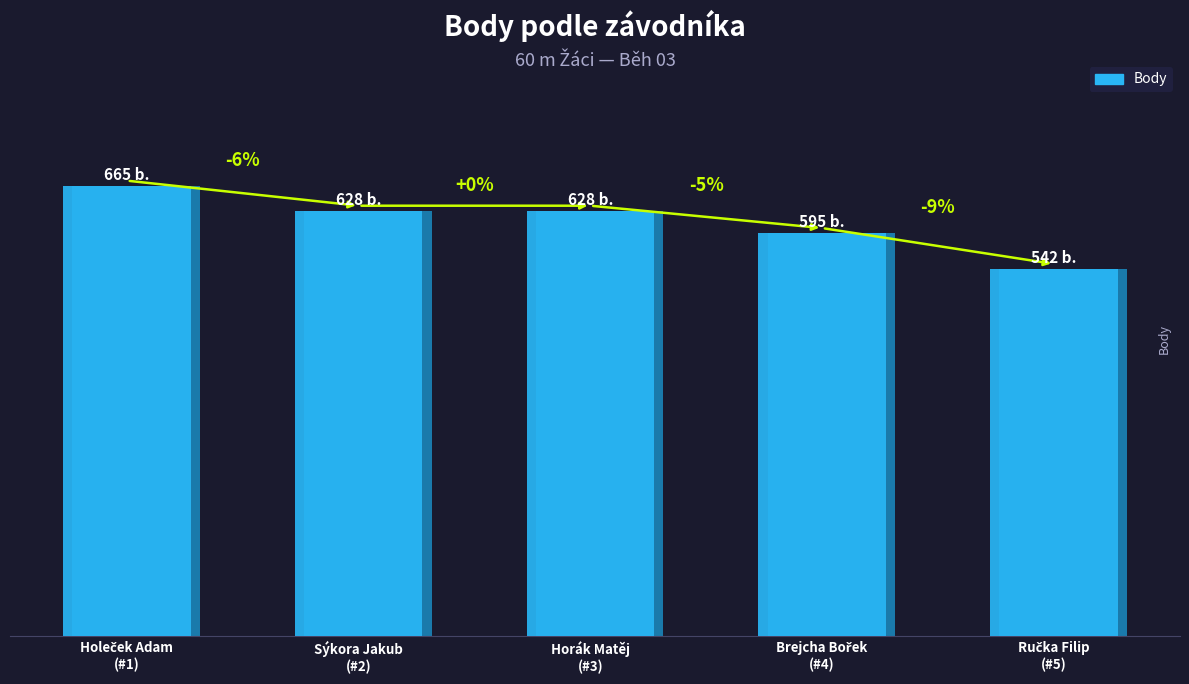

What is the change in value from Horák Matěj to Ručka Filip?

-86